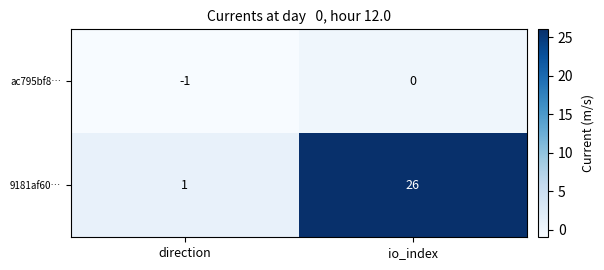

What is the spread (max minus min) of values at direction?

2